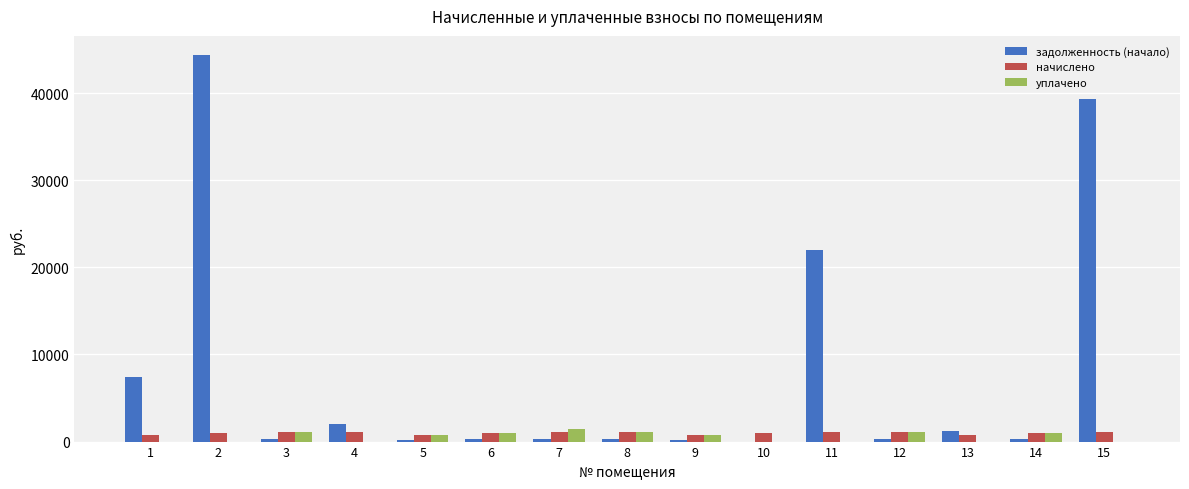

Between 7 and 11, which series saw the biggest shift?

задолженность (начало)